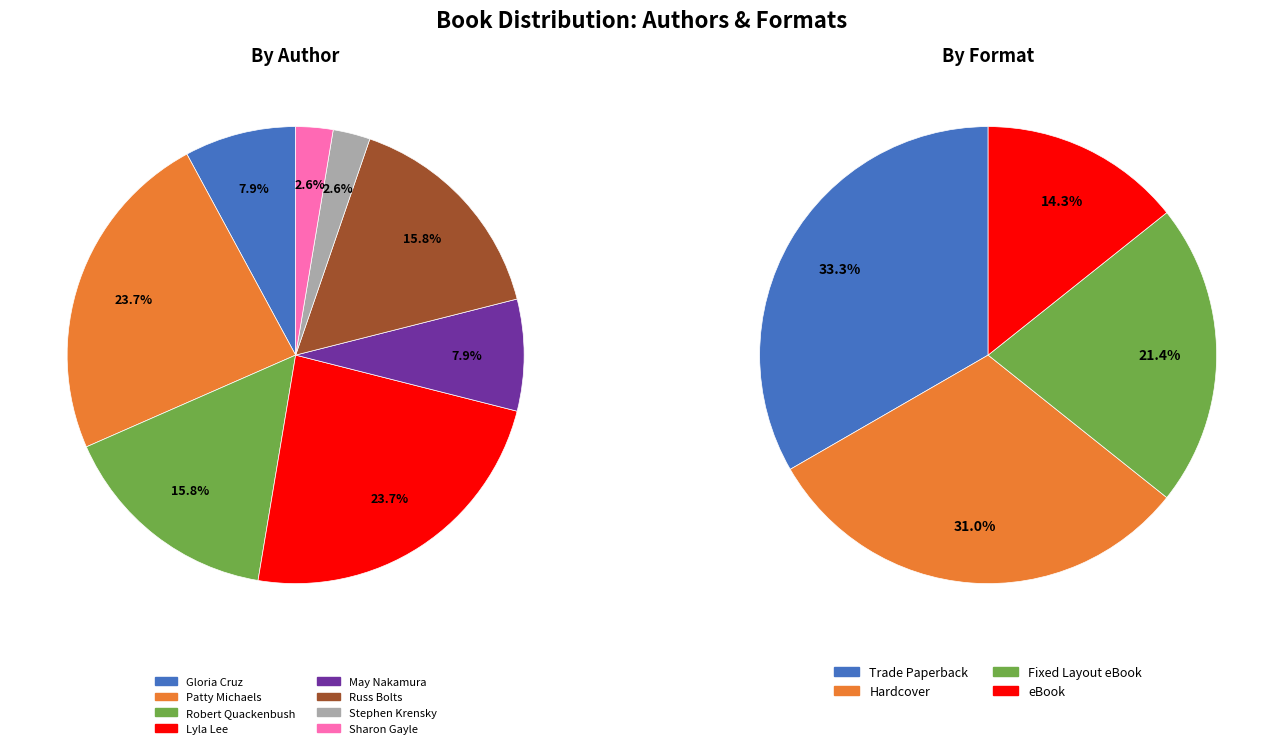

Does any single category account for the majority?

No